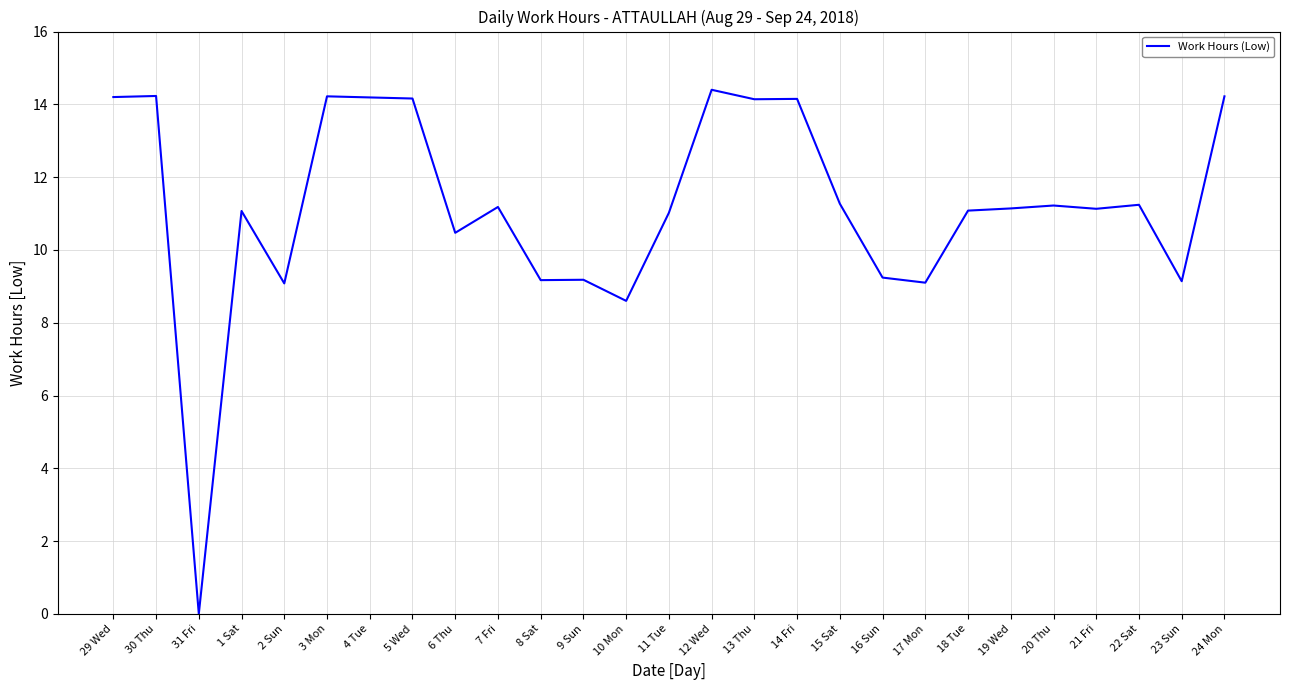

How many lines are shown in the chart?

1